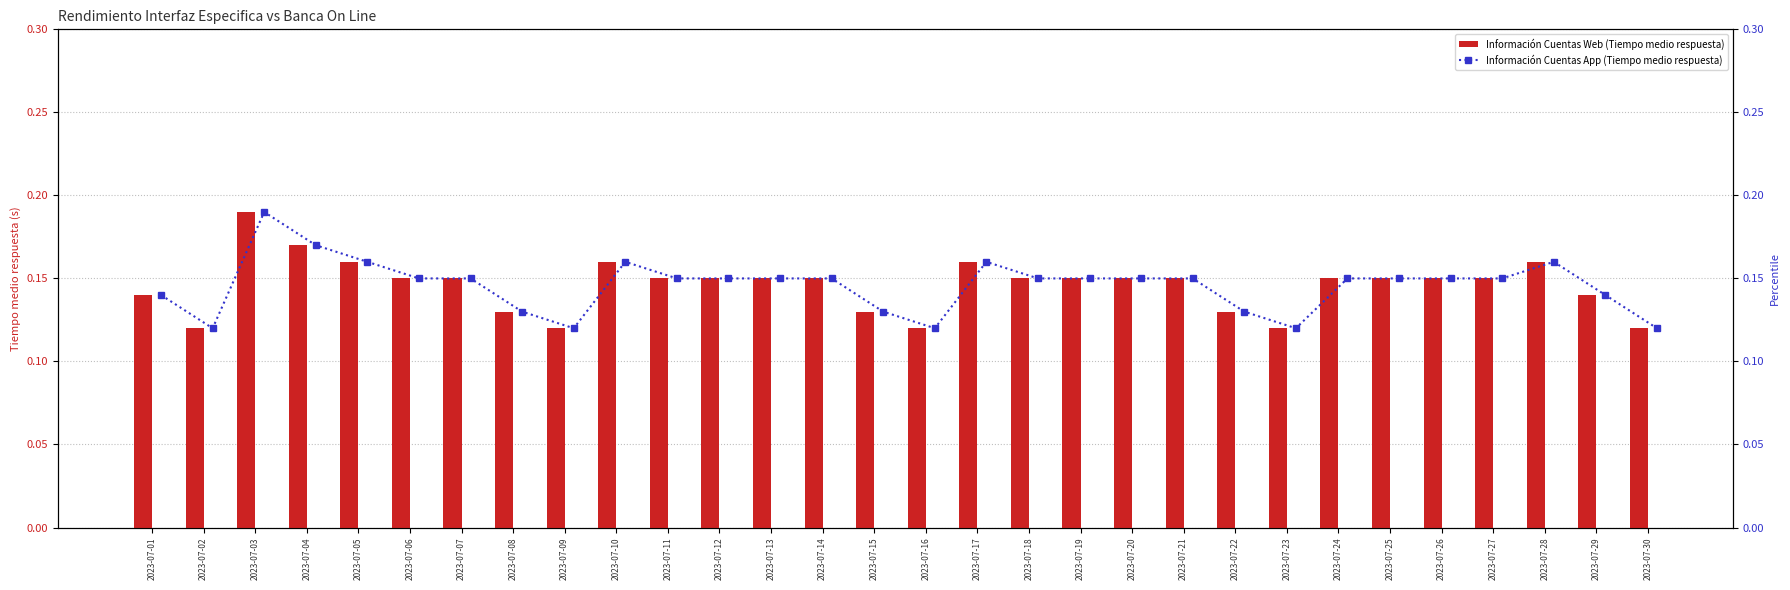

What is the value of the Información Cuentas Web (Tiempo medio respuesta) bar at the 30th from the left?

0.1